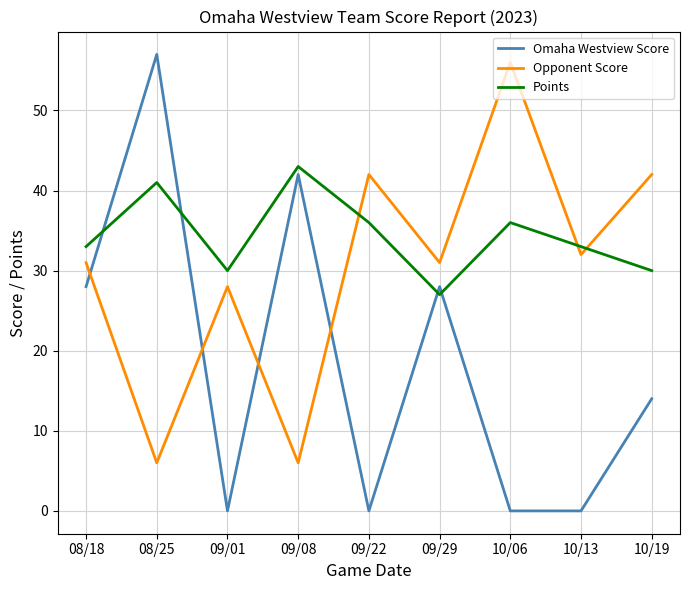

What is the sum of the Omaha Westview Score values at 09/01 and 08/18?

28